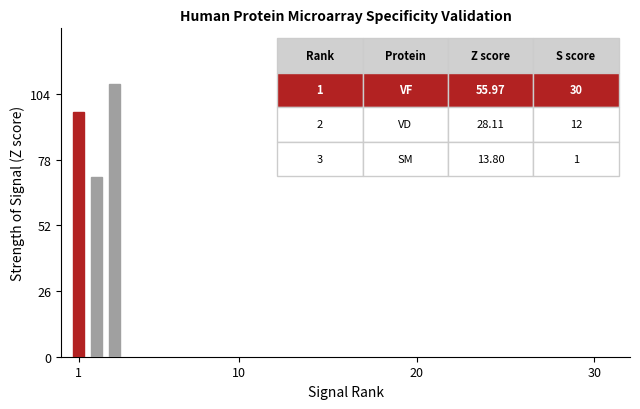

What is the value of the 2nd bar from the left?

71